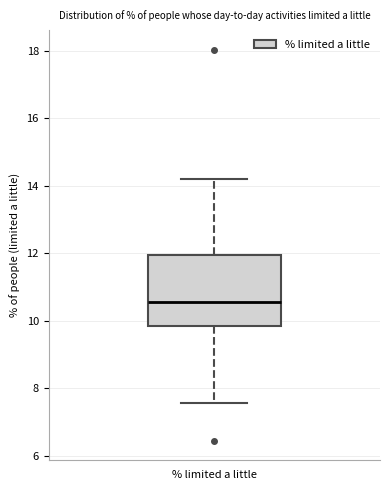

Where does the upper whisker of the box for % limited a little end on the y-axis? The values are not printed on the chart, so give them approximately, as read against the axis.

14.2